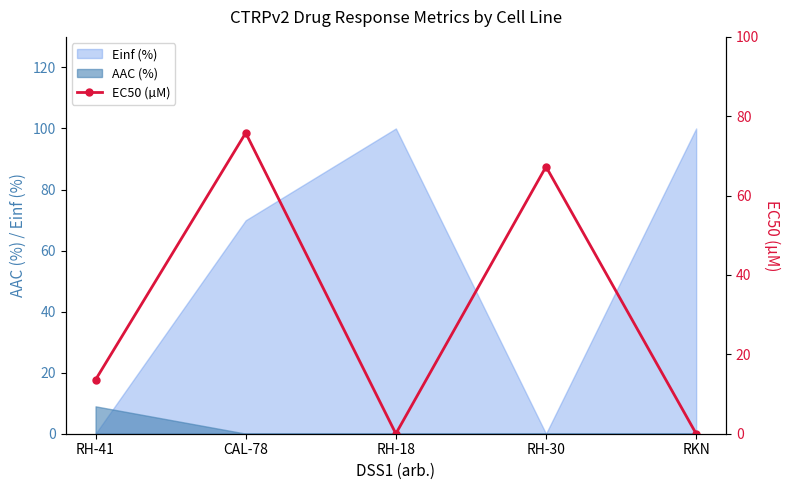

What is the change in value from RH-41 to RH-30?

+53.7